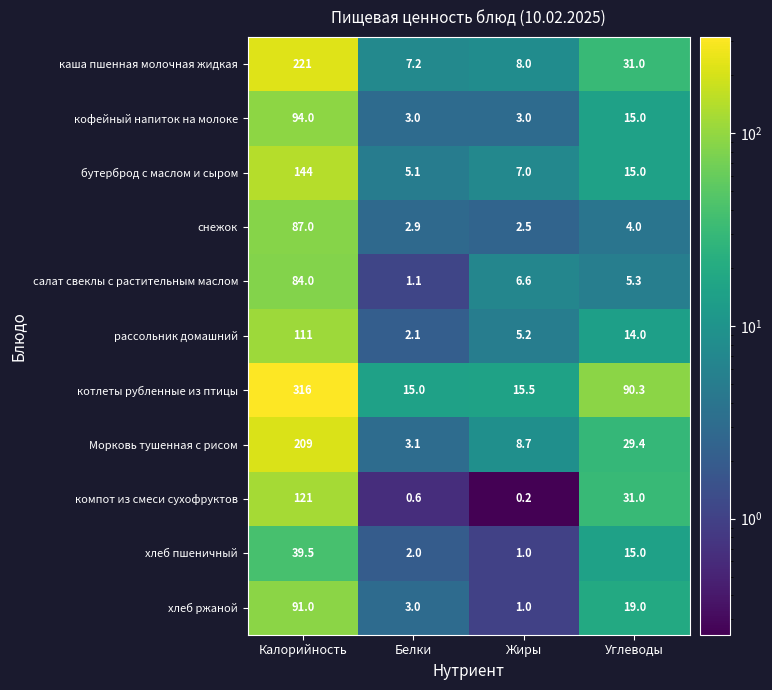

At which label is хлеб пшеничный closest to 20?

Углеводы